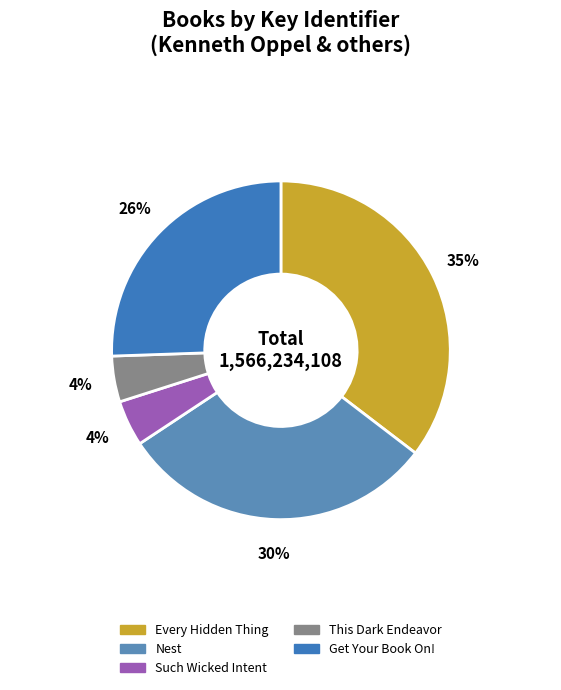

How many slices are in this pie chart?

5